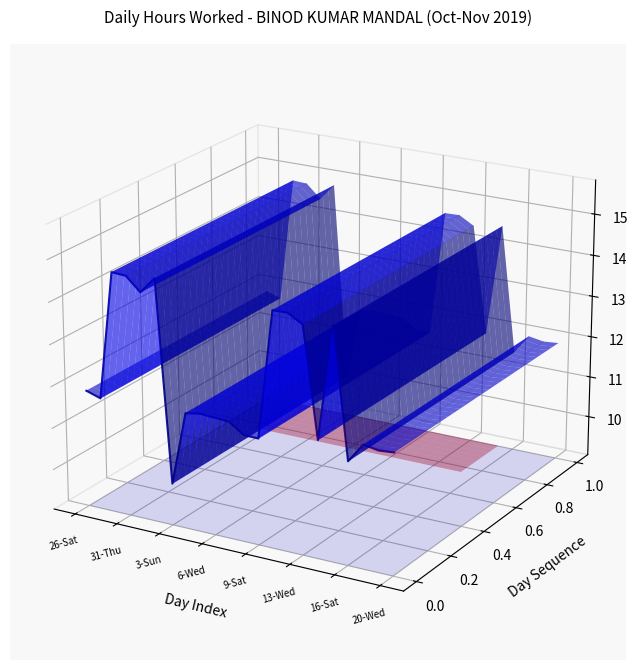

What is the difference between the maximum and second lowest values?

0.1